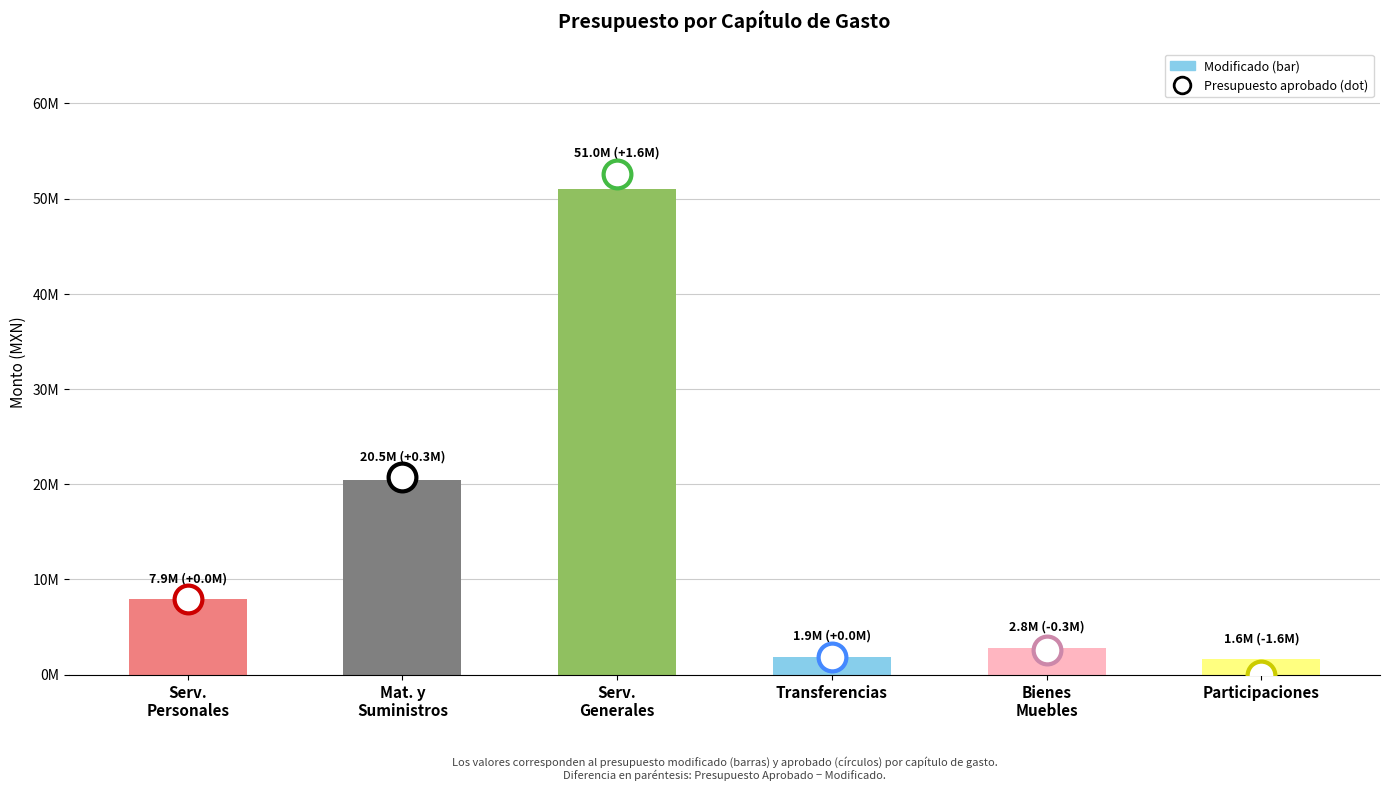

Does the chart contain stacked bars?

No